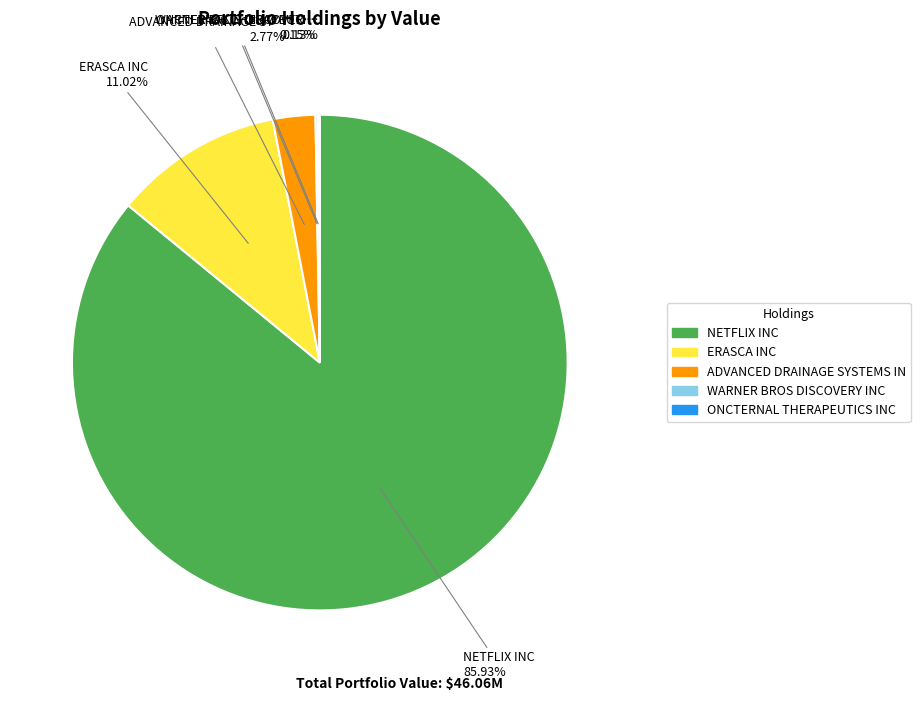

Which slice is the largest?

NETFLIX INC